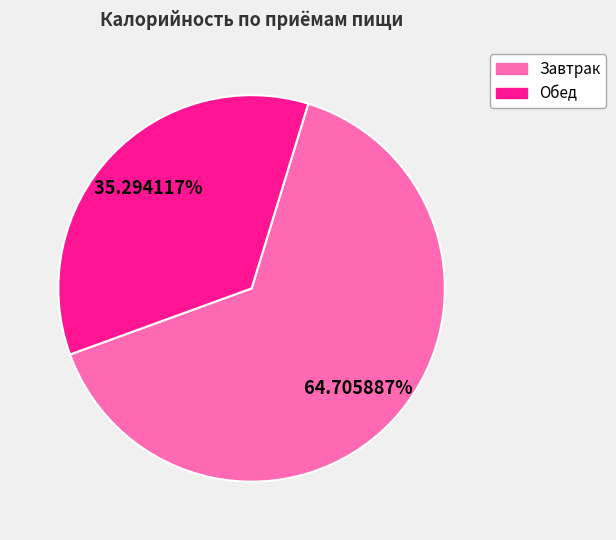

Does Завтрак represent more than half of the total?

Yes